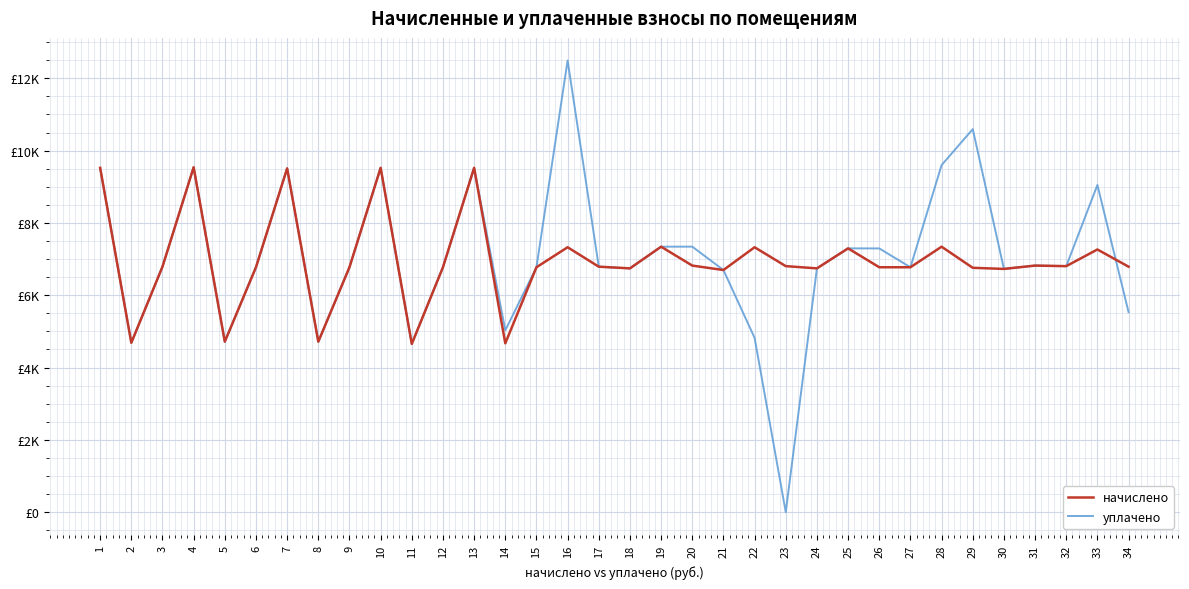

Reading right to left, list all the values displayed in this chart.

начислено: 6789.1	7265.3	6804.5	6819.8	6727.7	6758.4	7342.1	6773.8	6773.8	7296.0	6743.0	6804.5	7326.7	6697.0	6819.8	7342.1	6743.0	6789.1	7326.7	6773.8	4669.4	9523.2	6773.8	4654.1	9523.1	6773.8	4715.5	9507.8	6773.8	4715.5	9538.6	6789.1	4684.8	9523.2
уплачено: 5532.1	9049.8	6804.5	6819.8	6727.7	10593.6	9598.2	6773.8	7294.1	7296.0	6743.0	0.0	4820.8	6697.0	7343.8	7342.1	6743.0	6789.1	12492.6	6773.8	5028.2	9523.2	6773.8	4654.1	9523.1	6773.8	4715.5	9507.8	6773.8	4715.5	9538.6	6789.1	4684.8	9523.2